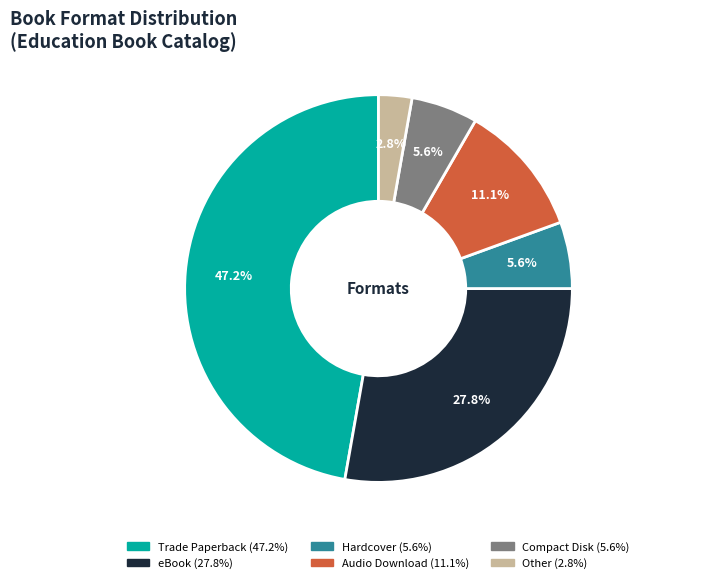

Between Compact Disk and Trade Paperback, which is larger?

Trade Paperback